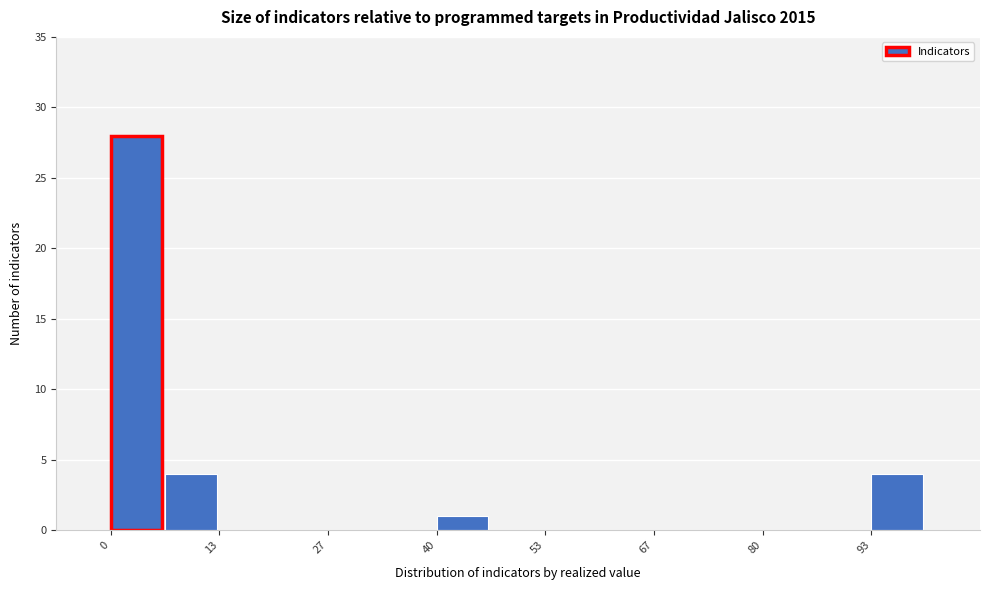

Read against the x-axis, roughly where is the centre of the tallest bar?

4